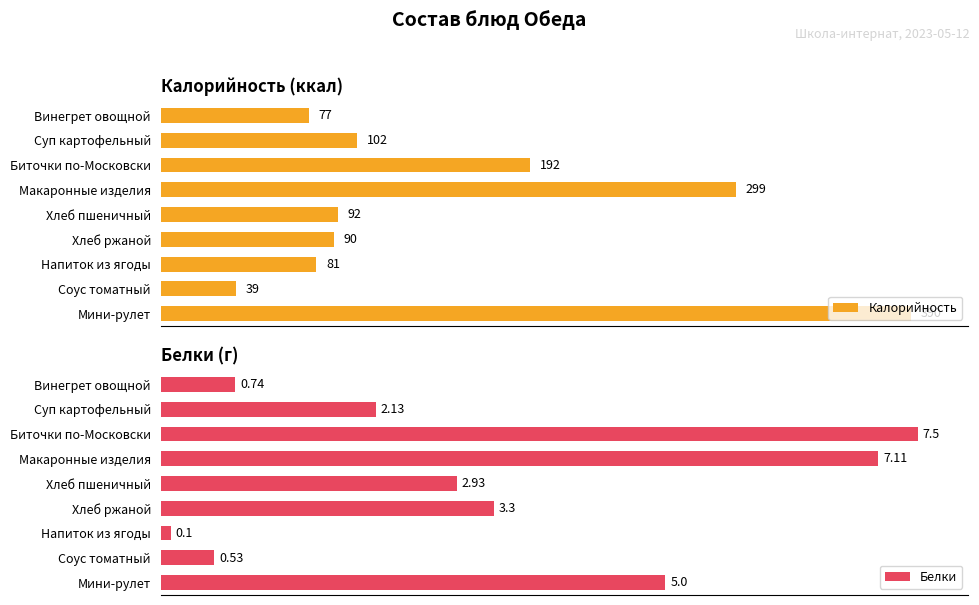

What is the maximum value for Калорийность?

390.0